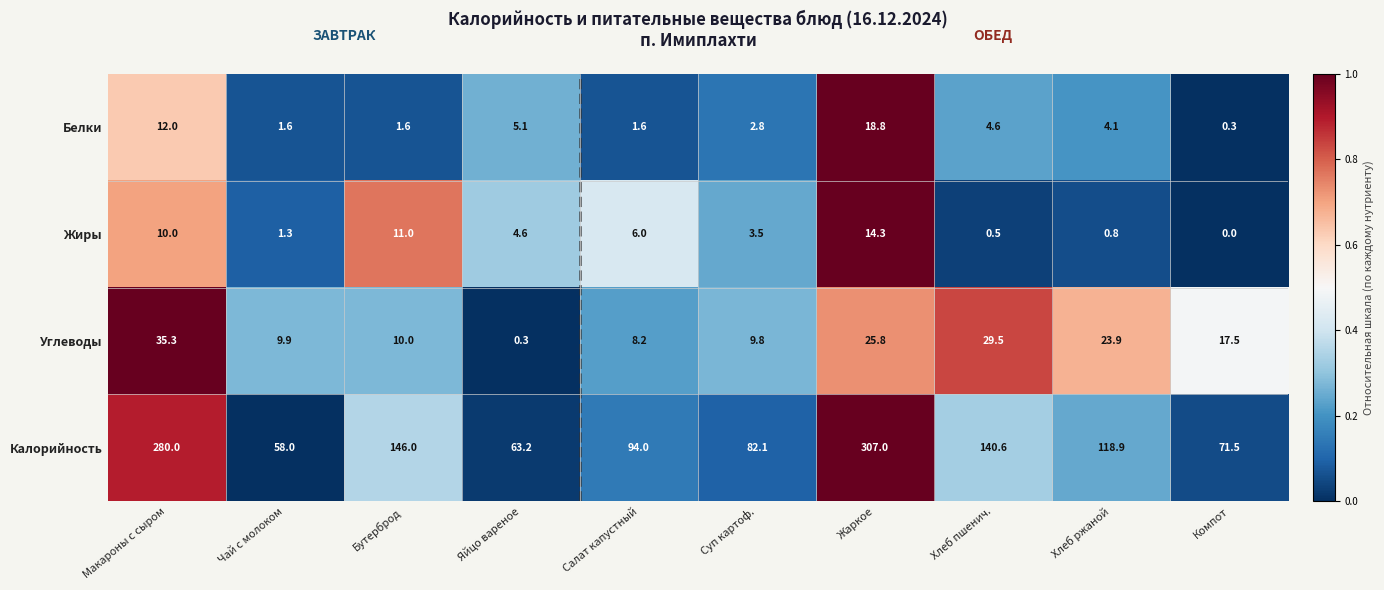

Rank the series at Хлеб ржаной from lowest to highest value.

Жиры, Белки, Углеводы, Калорийность